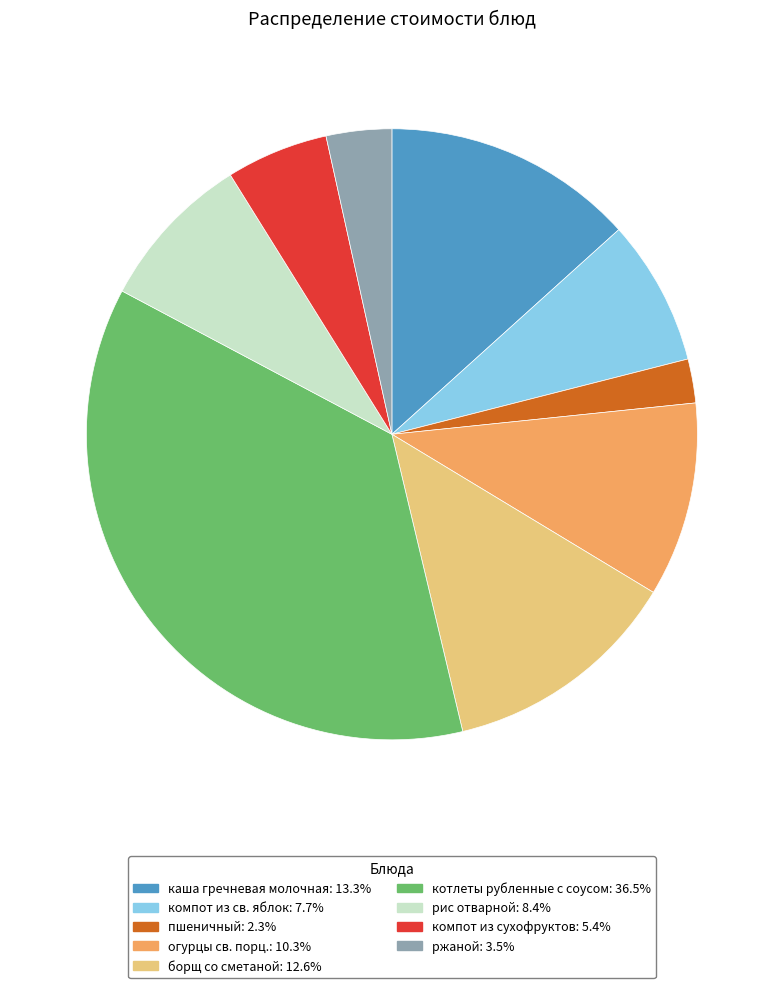

Is каша гречневая молочная the majority of the pie?

No